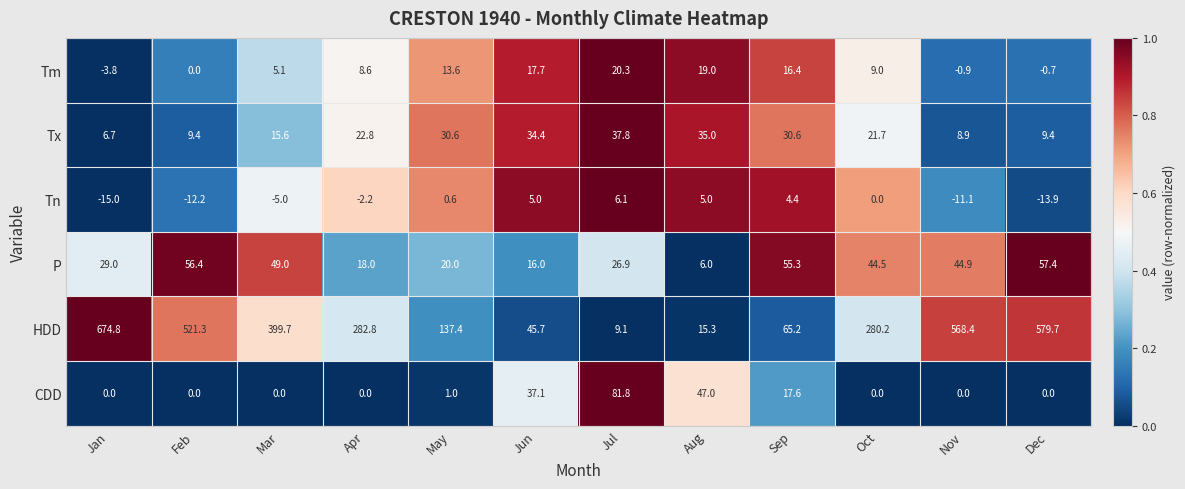

At which category does the chart reach its minimum across all series?

Jan